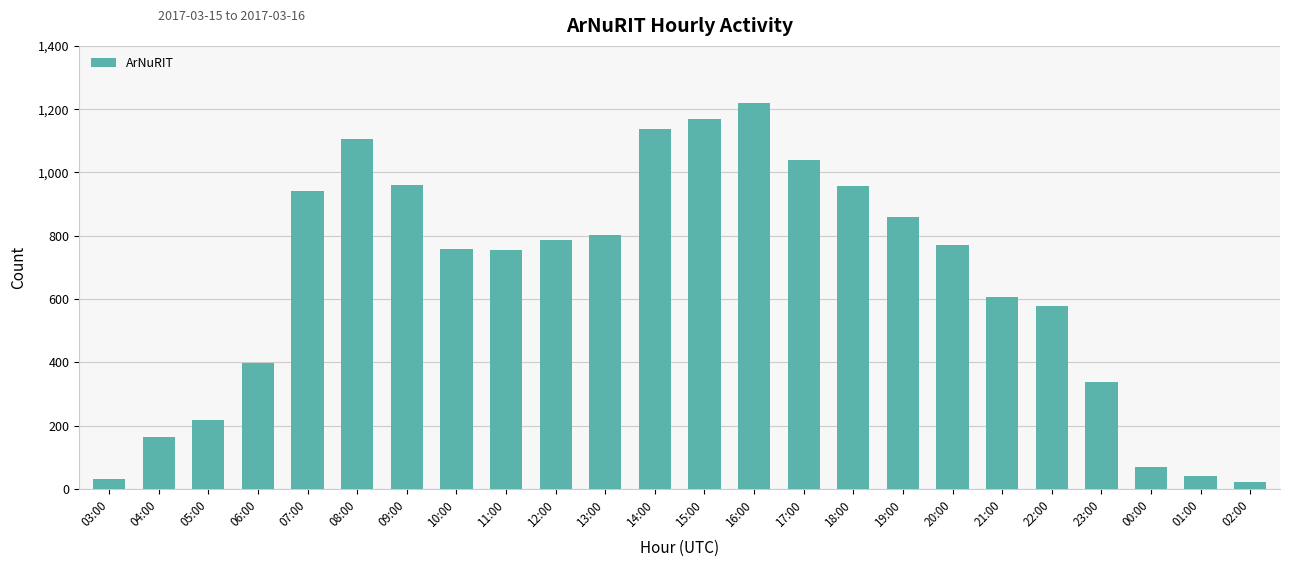

The value at 22:00 is 880. True or false?

False